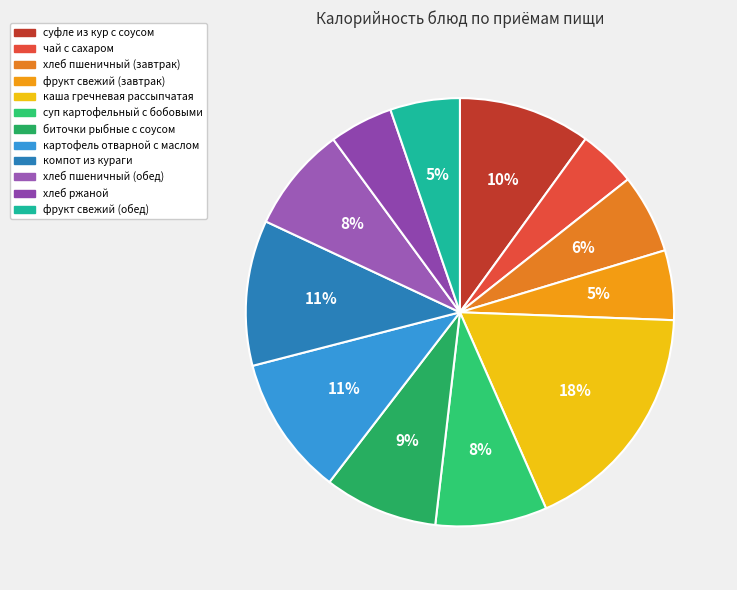

What is the ratio of the value at картофель отварной с маслом to the value at суфле из кур с соусом?

1.1